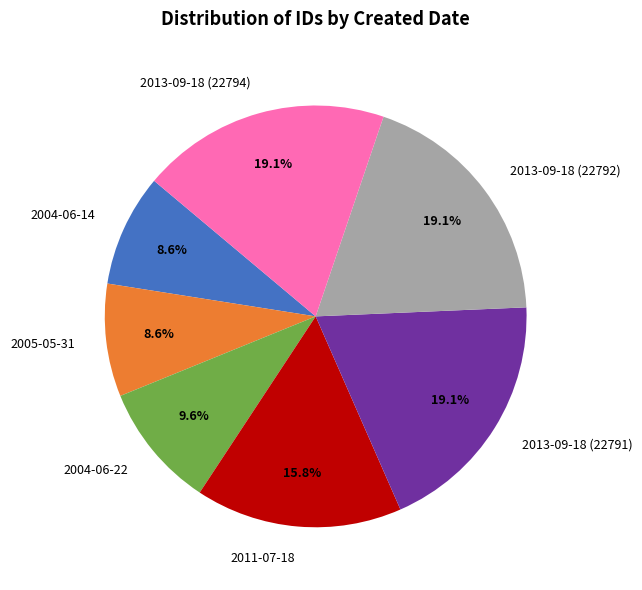

How many segments does this pie chart have?

7